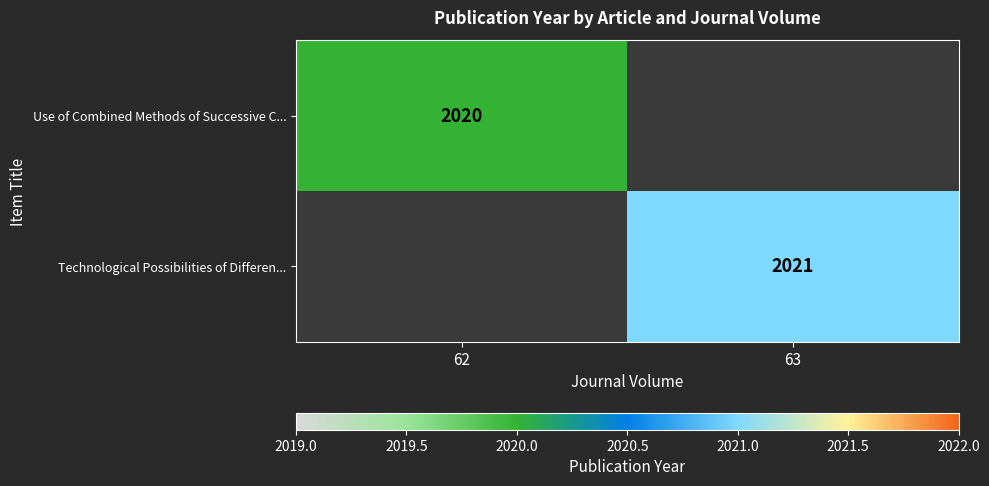

True or false: Technological Possibilities of Differen... has a value of 935 at 63.

False